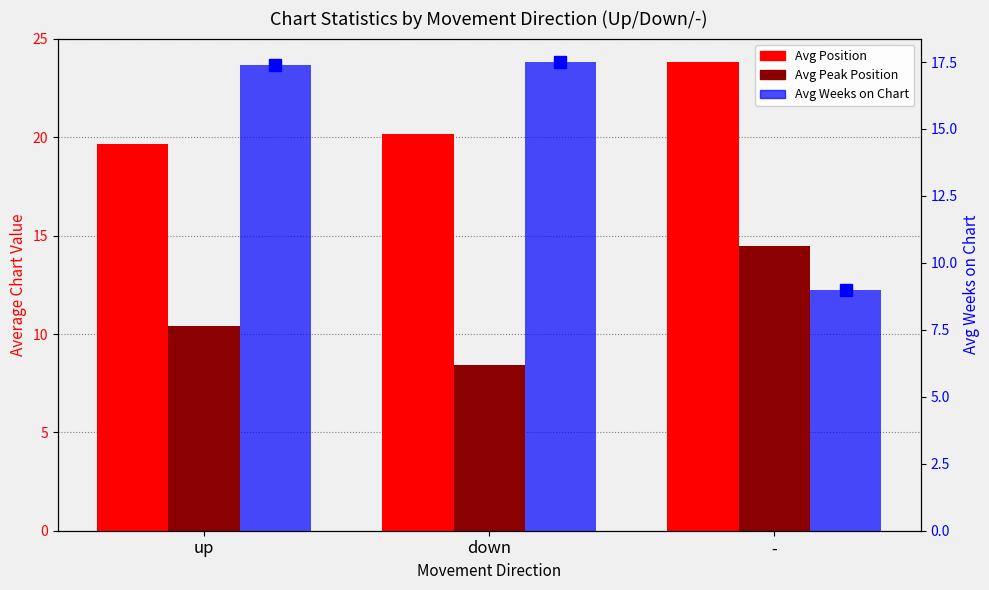

What is the difference between the maximum and second lowest values in the Avg Weeks on Chart series?

0.1